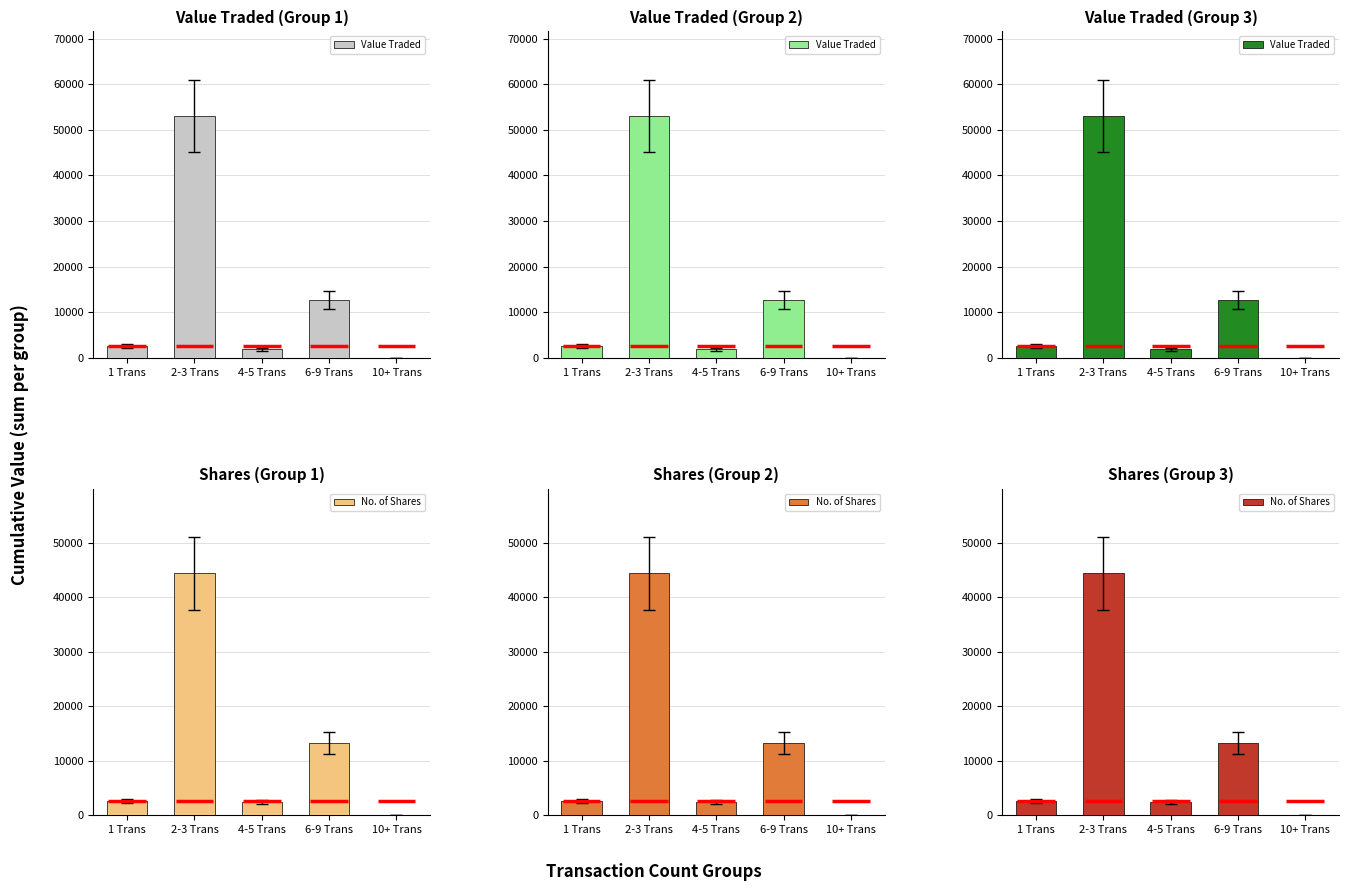

Between 2-3 Trans and 6-9 Trans, which series saw the biggest shift?

Value Traded